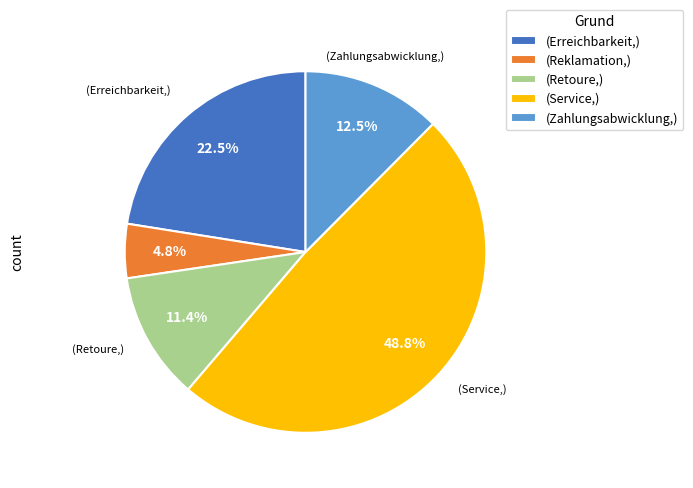

What is the smallest slice in the pie chart?

(Reklamation,)